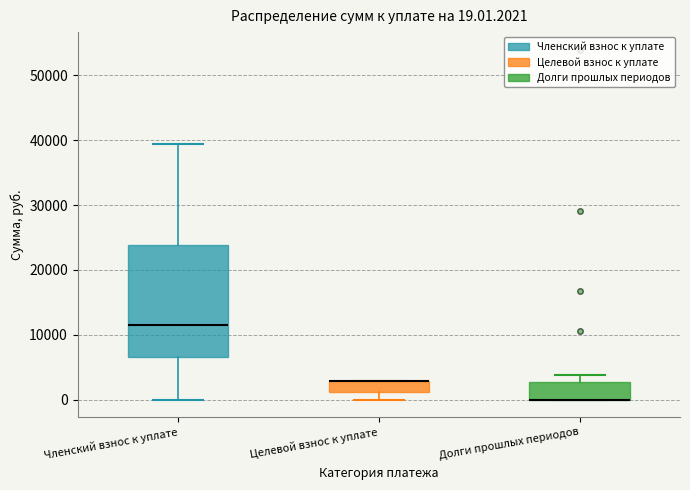

Comparing the boxes themselves (not the whiskers), which one is the tallest?

Членский взнос к уплате